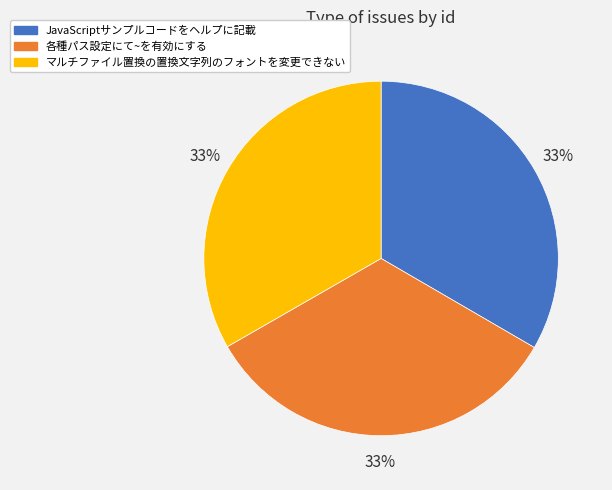

To the nearest percent, what is the combined percentage of JavaScriptサンプルコードをヘルプに記載 and 各種パス設定にて~を有効にする?

67%